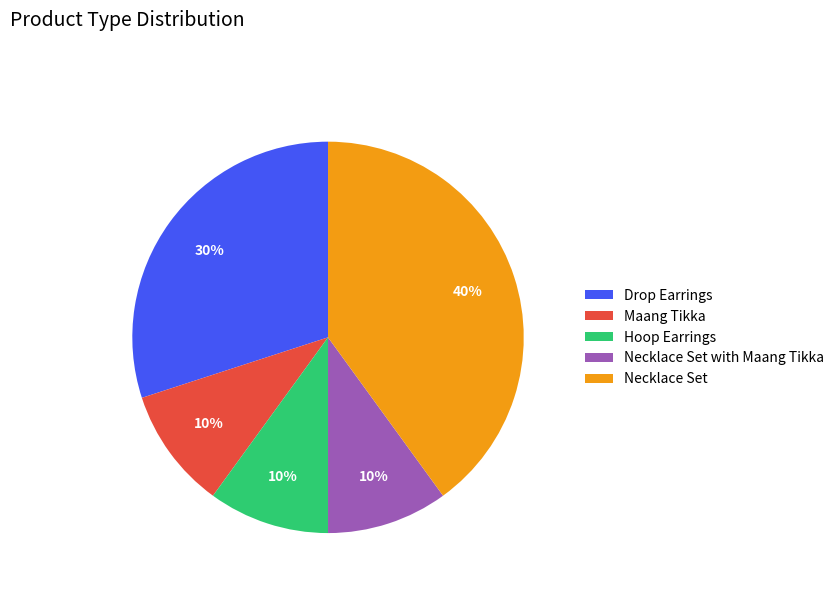

To the nearest percent, what is the difference between the largest and smallest slice percentages?

30%